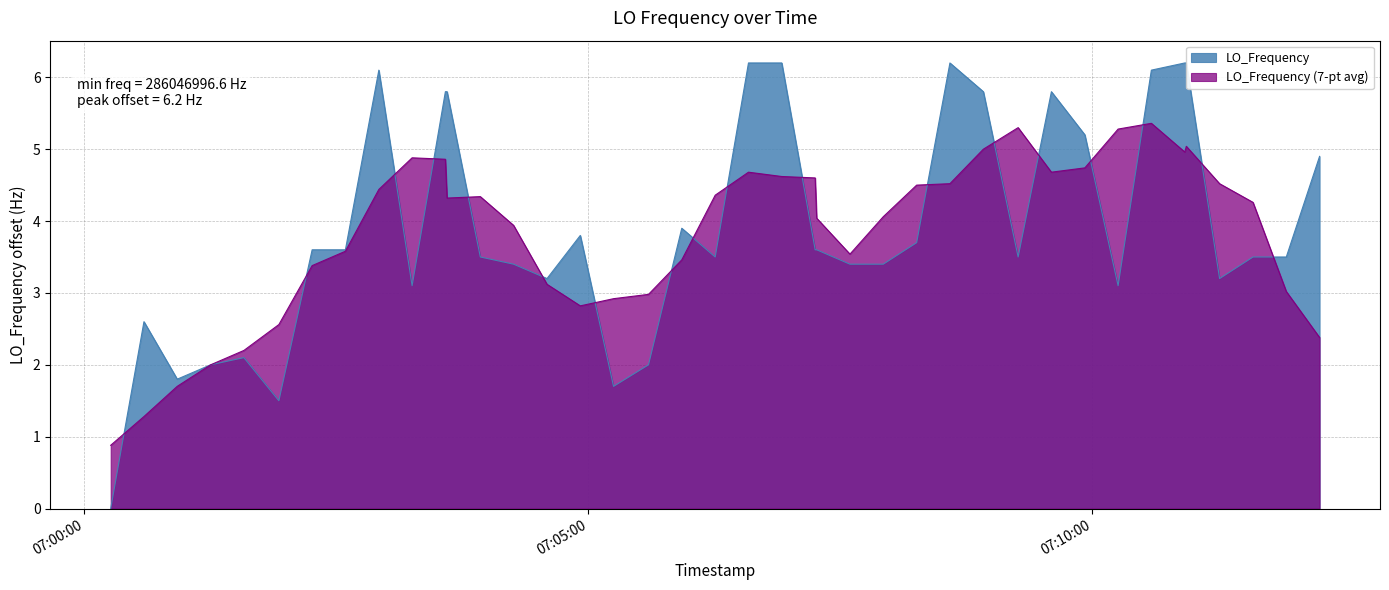

What is the highest value of the LO_Frequency (7-pt avg) series?

5.4